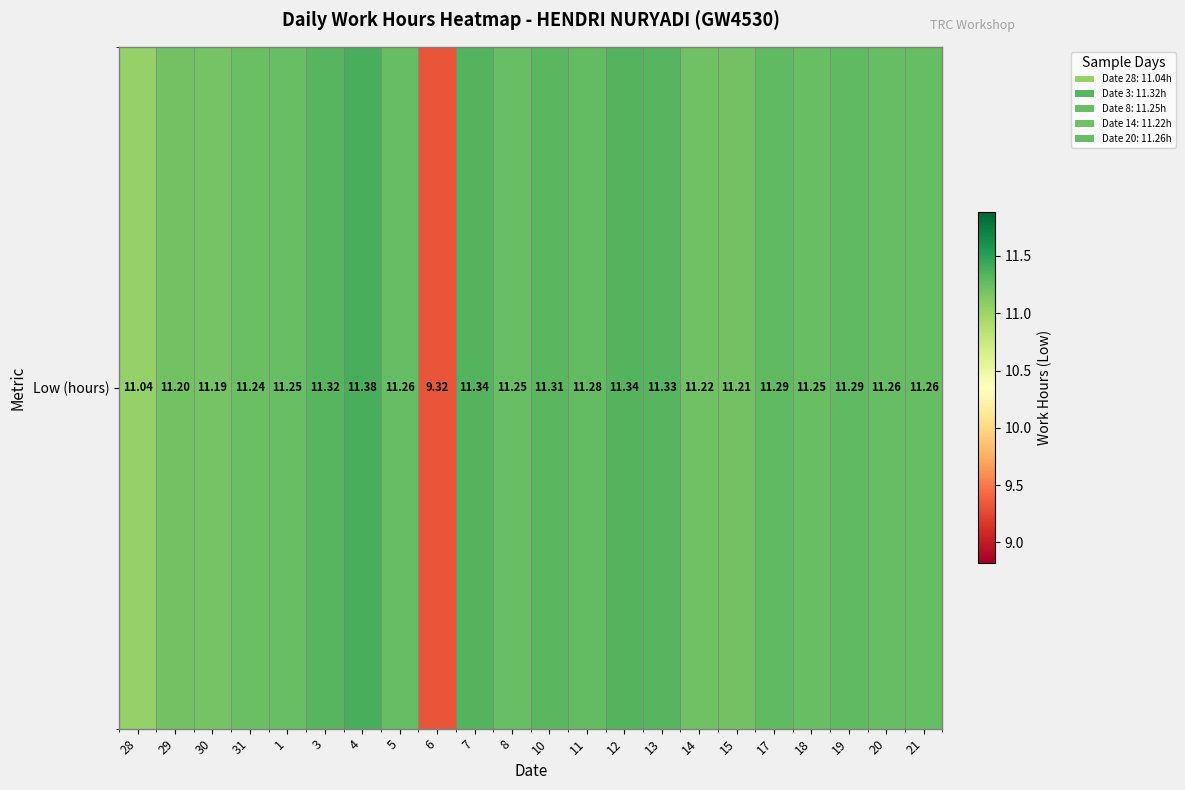

The value at 8 is 11.2. True or false?

True